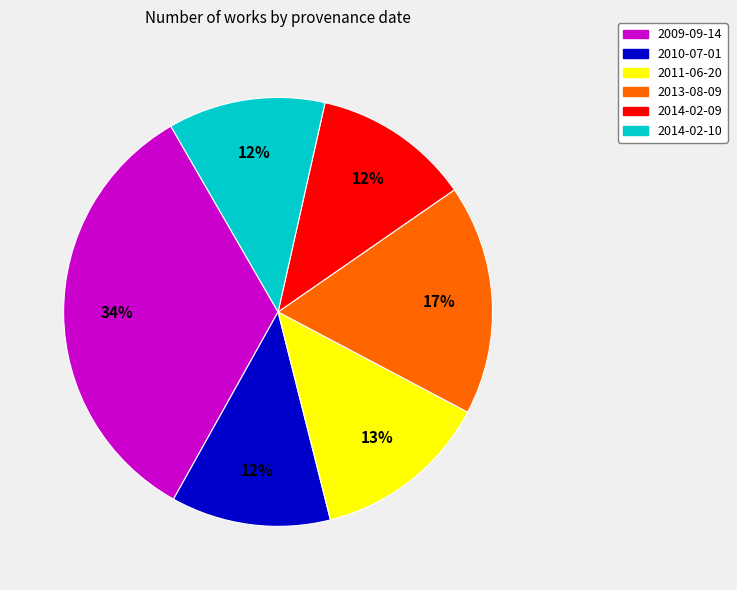

Is there a majority slice in this chart?

No